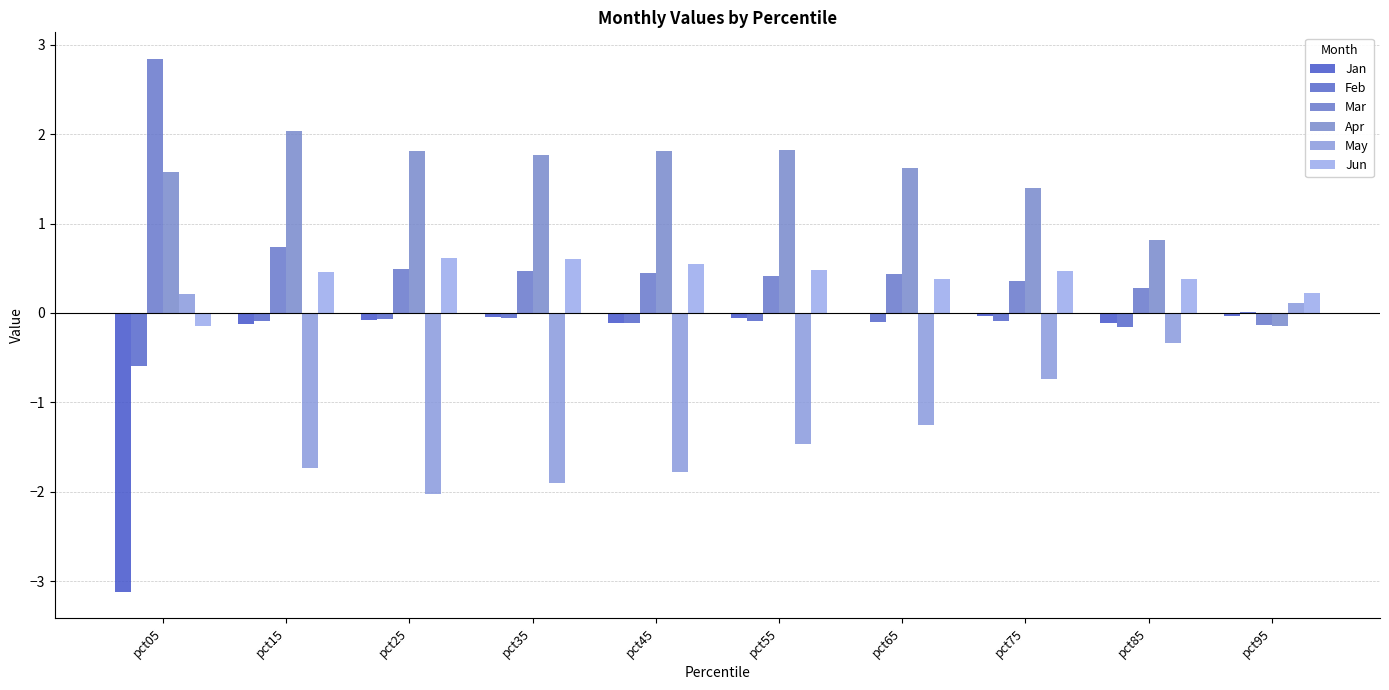

How many values in Mar are above zero?

9